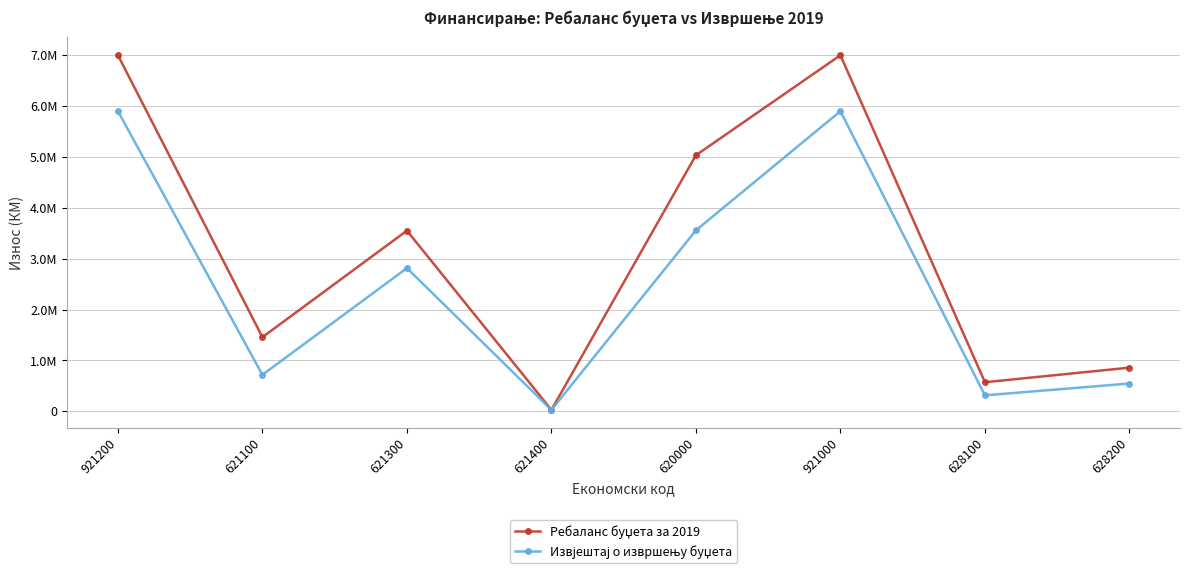

What is the difference between the maximum and minimum values in the Ребаланс буџета за 2019 series?

6973000.0